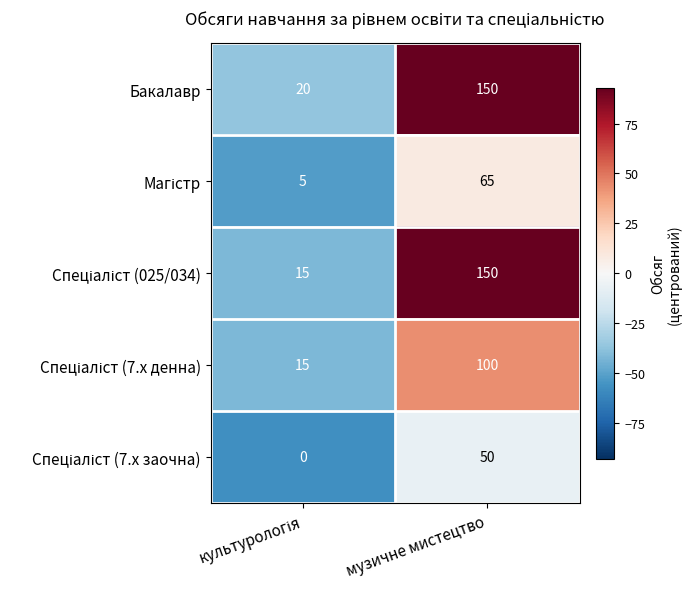

At which category is the sum across all series the highest?

музичне мистецтво